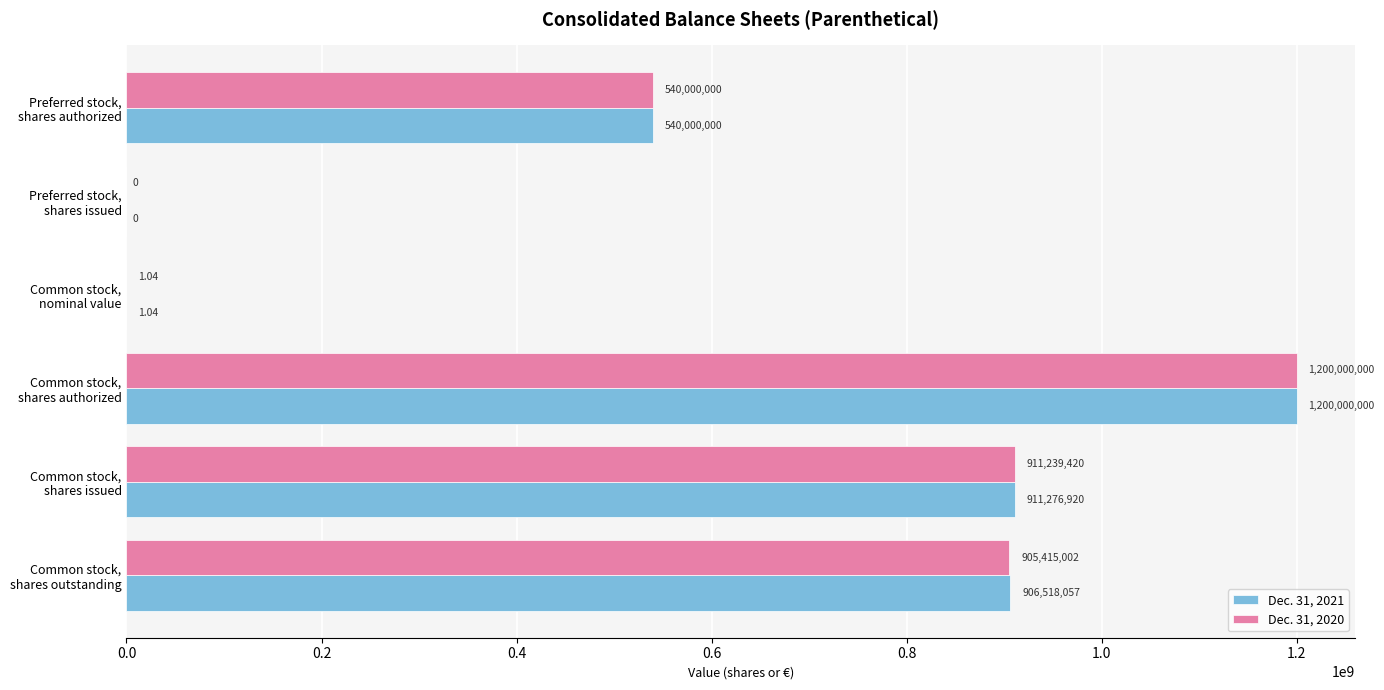

What are all the series names shown in the legend?

Dec. 31, 2021, Dec. 31, 2020